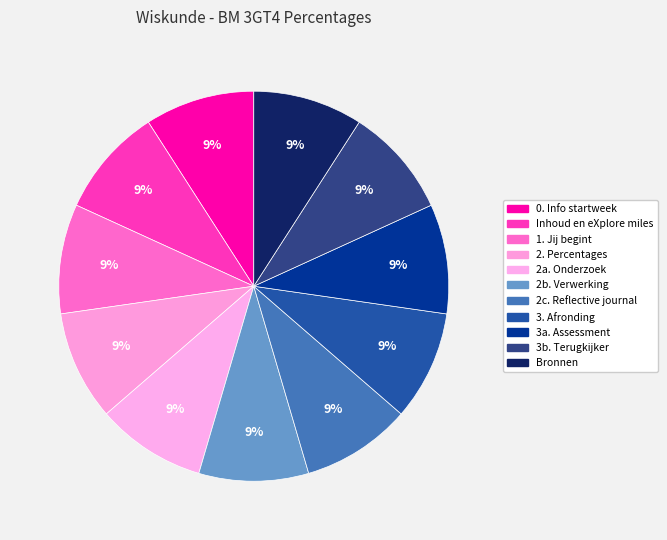

How much of the chart is everything except 2. Percentages?

90.9%